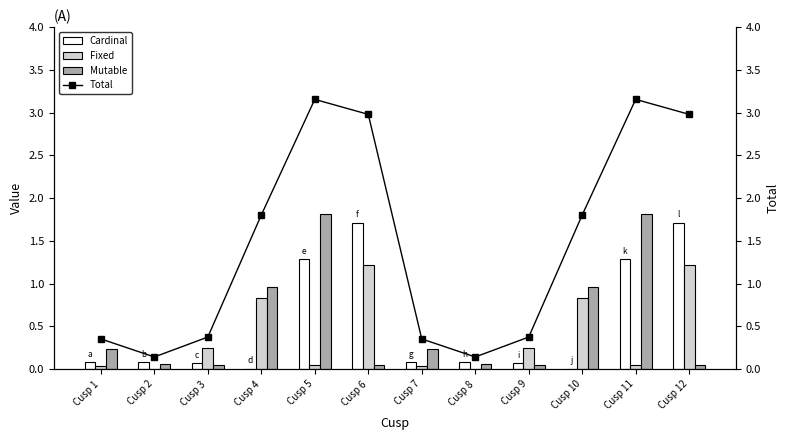

Which series changed the most between Cusp 1 and Cusp 12?

Total